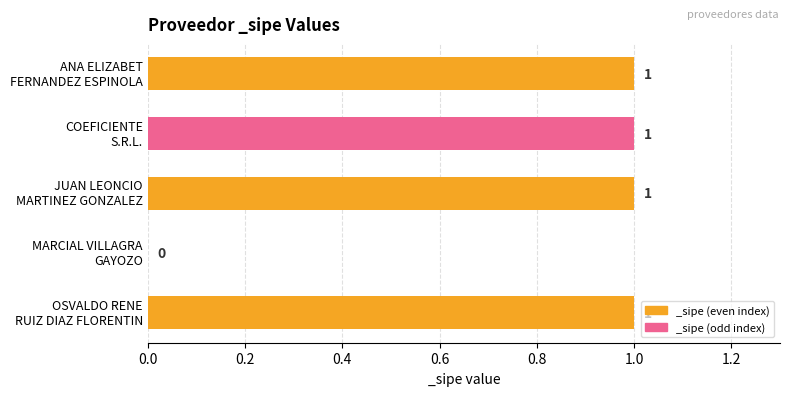

What is the sum of all values?

4